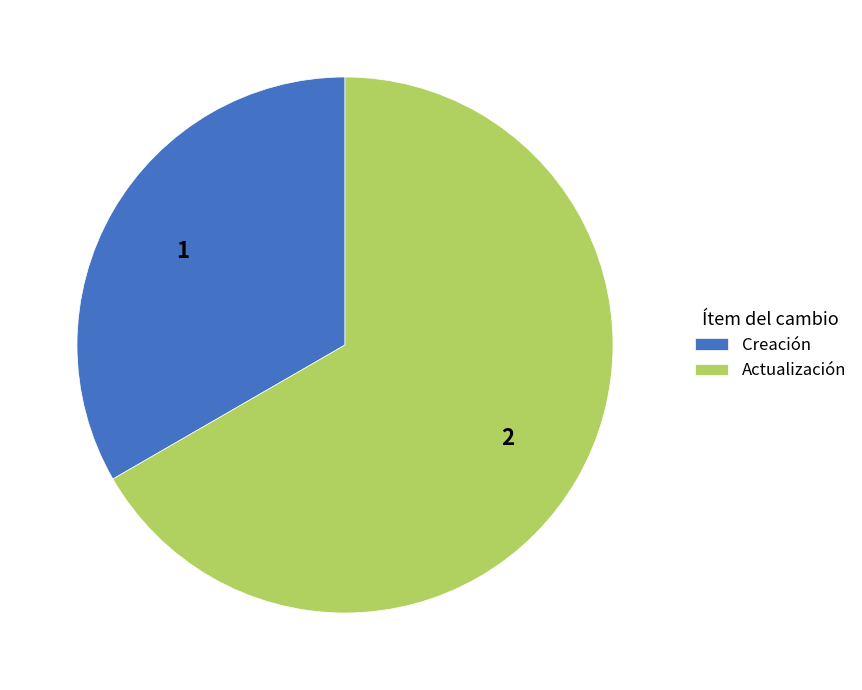

Which slice is the largest?

Actualización